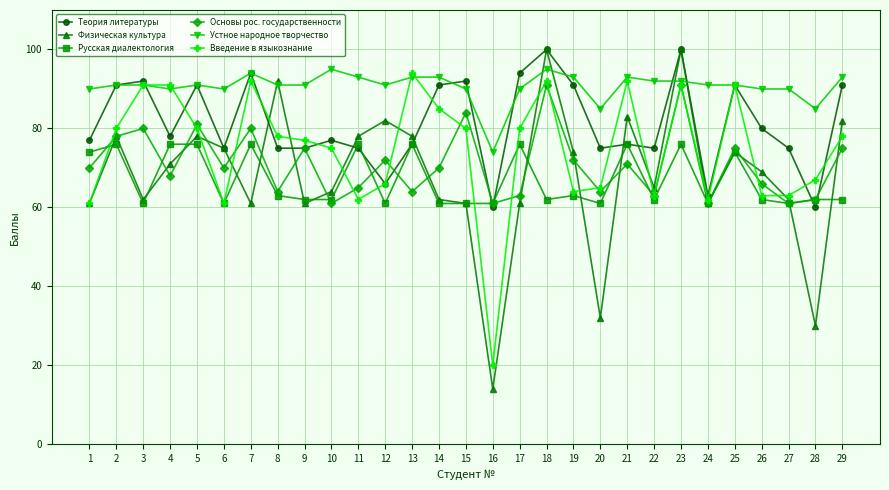

Does the chart display data point markers on the line(s)?

Yes